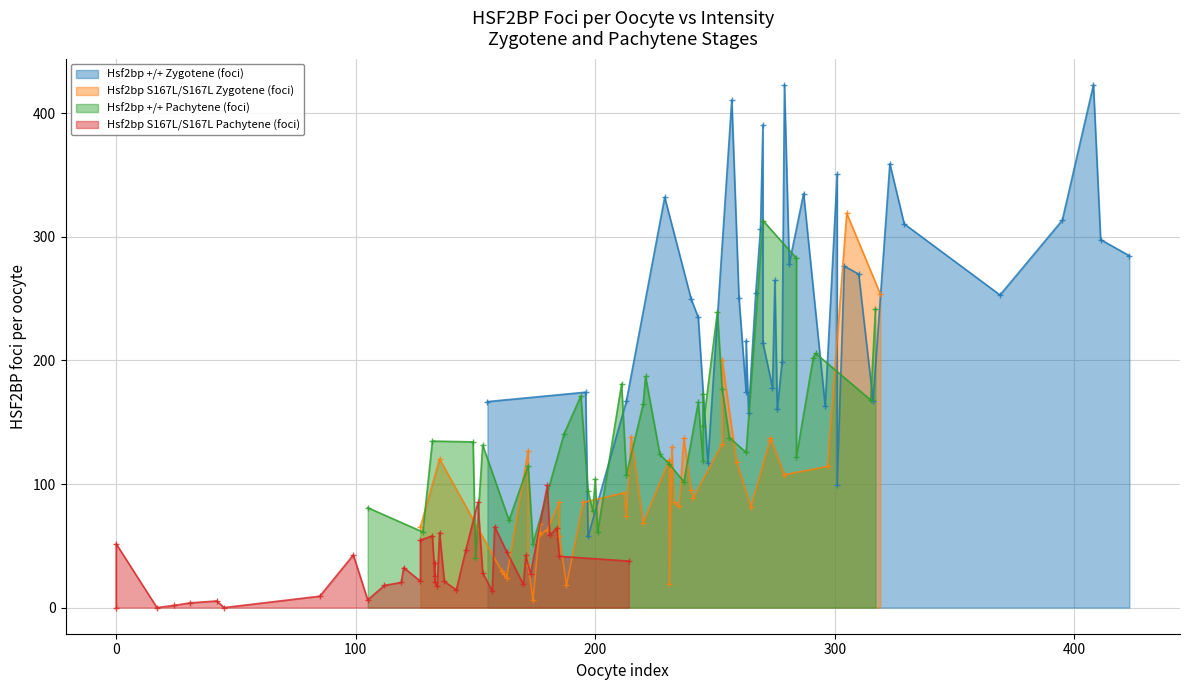

True or false: Hsf2bp +/+ Zygotene (foci) and Hsf2bp S167L/S167L Pachytene (foci) intersect in this chart.

False